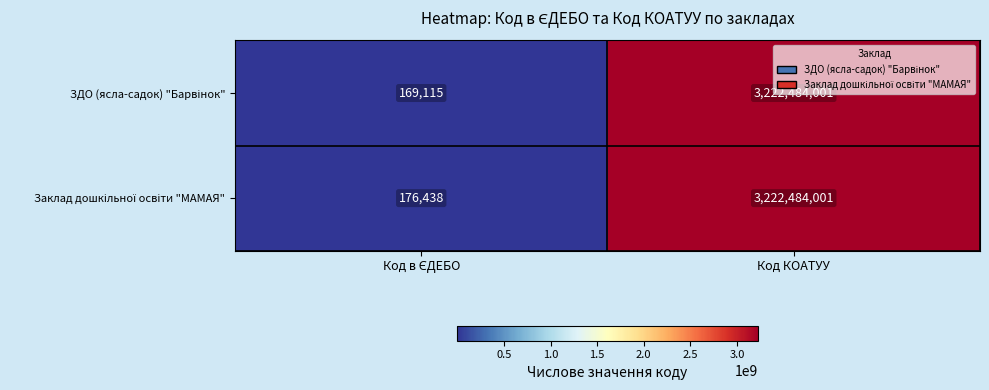

What is the greatest value displayed?

3222484001